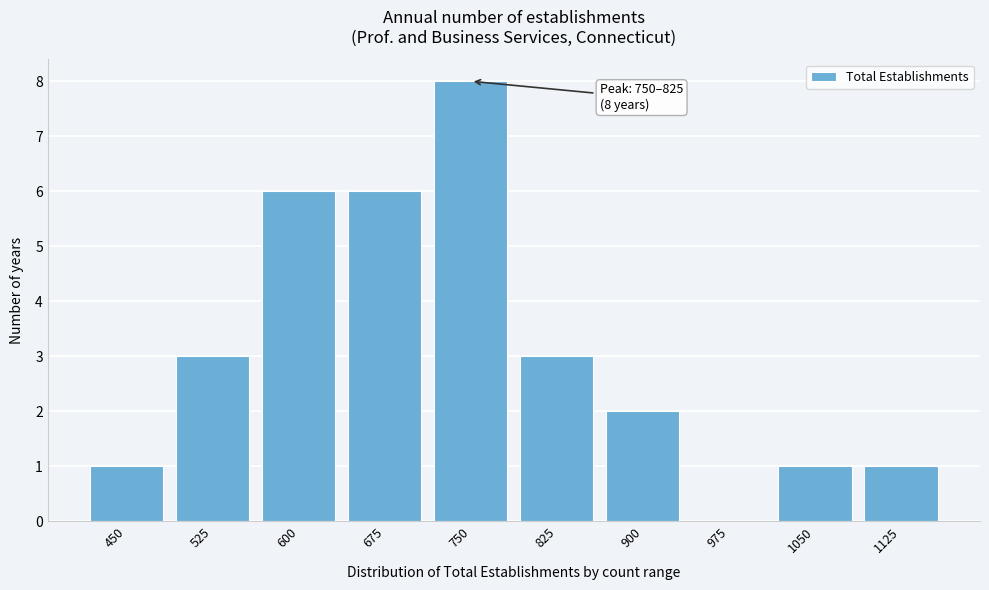

Reading left to right, list all the values displayed in this chart.

450=1	525=3	600=6	675=6	750=8	825=3	900=2	975=0	1050=1	1125=1